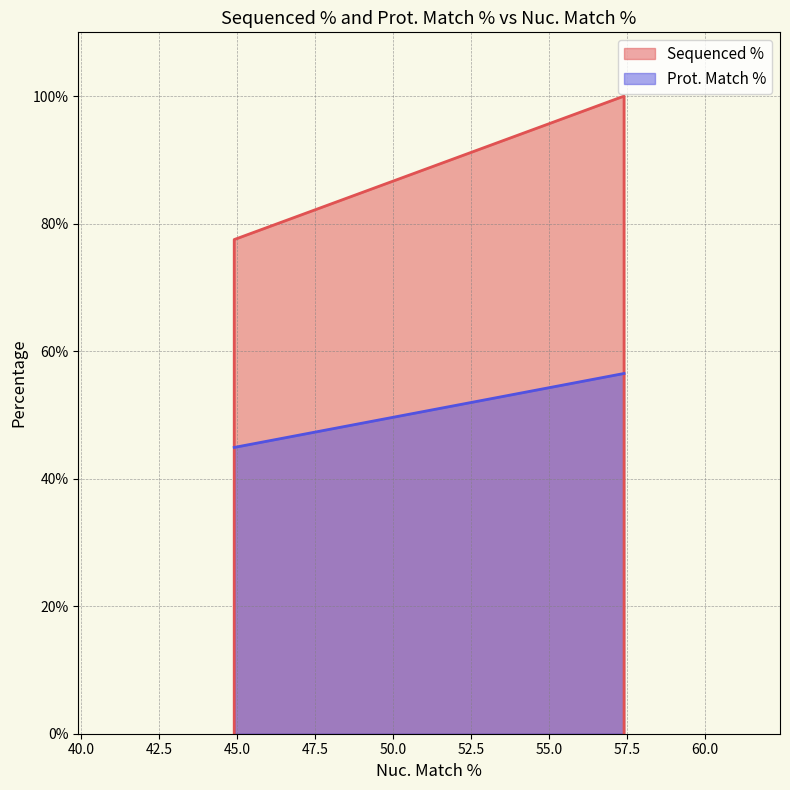

At which label does the data first exceed 56?

44.9